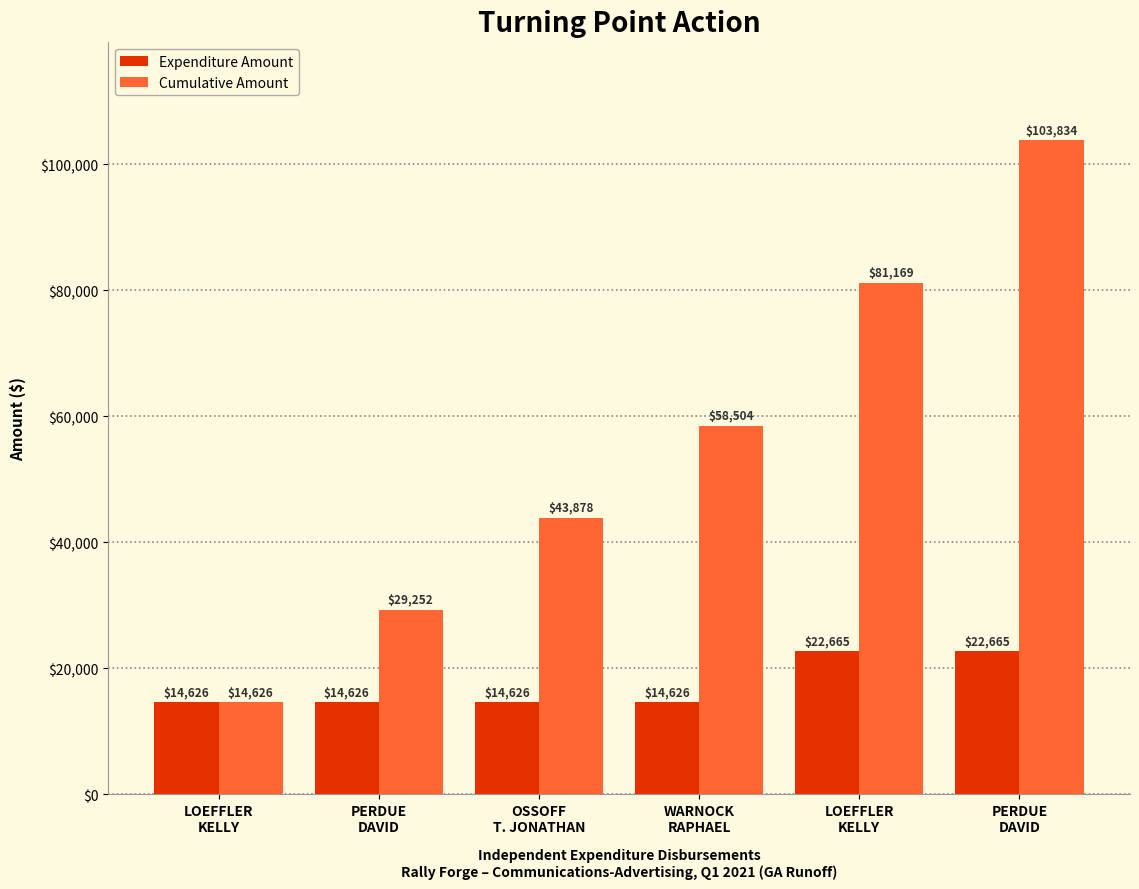

How many distinct data groups are displayed?

2